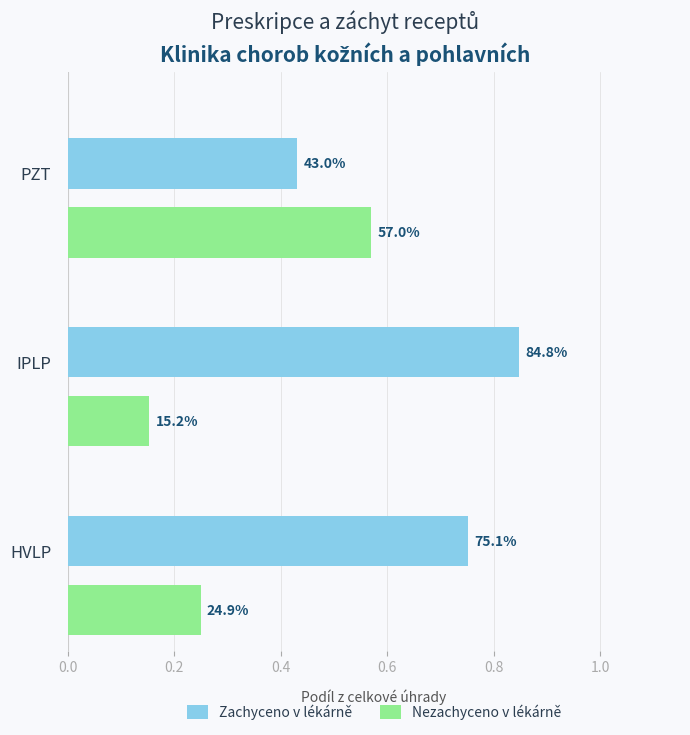

Rank the series by their maximum value, from lowest to highest.

Nezachyceno - Podil uhrada, Zachyceno - Podil uhrada